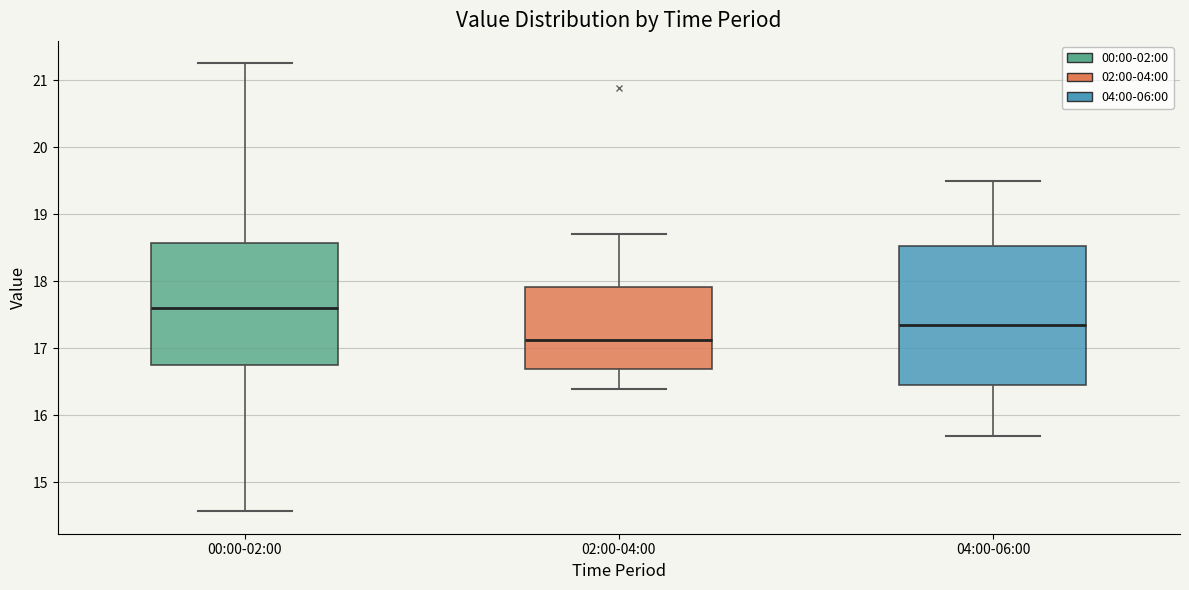

Which box's median line is the highest?

00:00-02:00